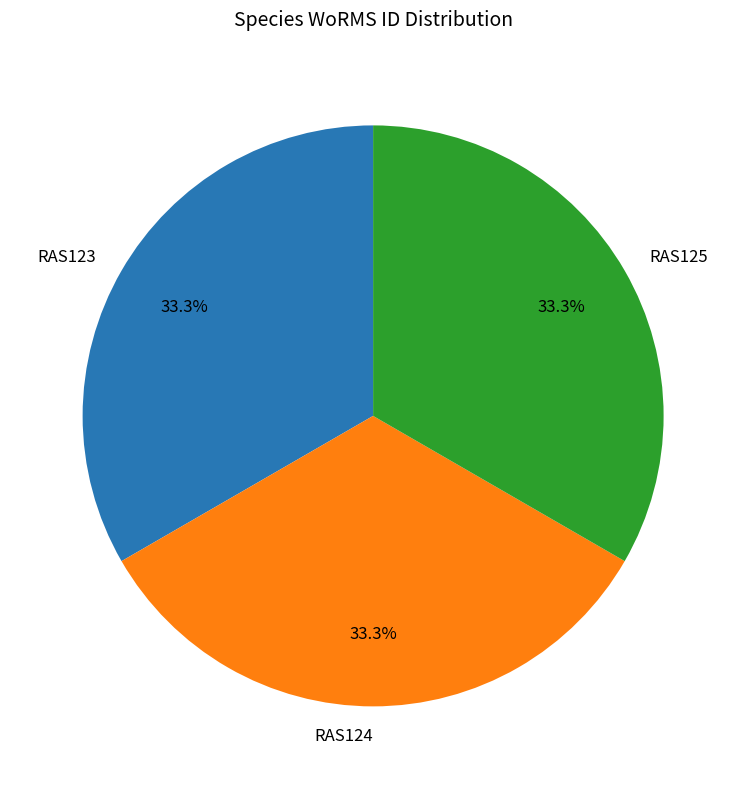

What portion of the pie excludes RAS125?

66.7%